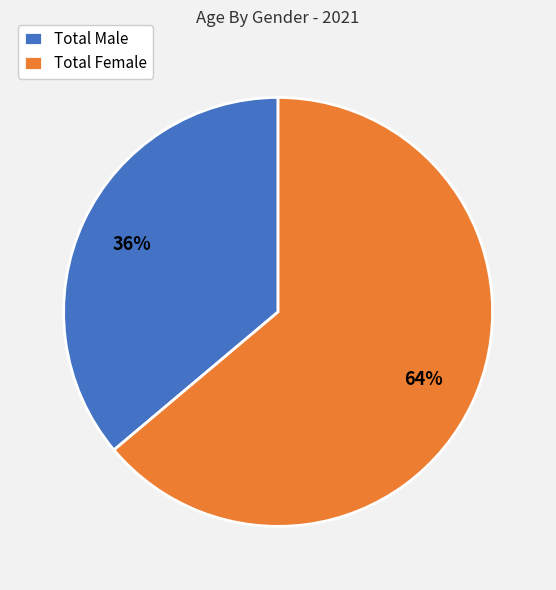

Combined, do Total Female and Total Male account for over 50%?

Yes